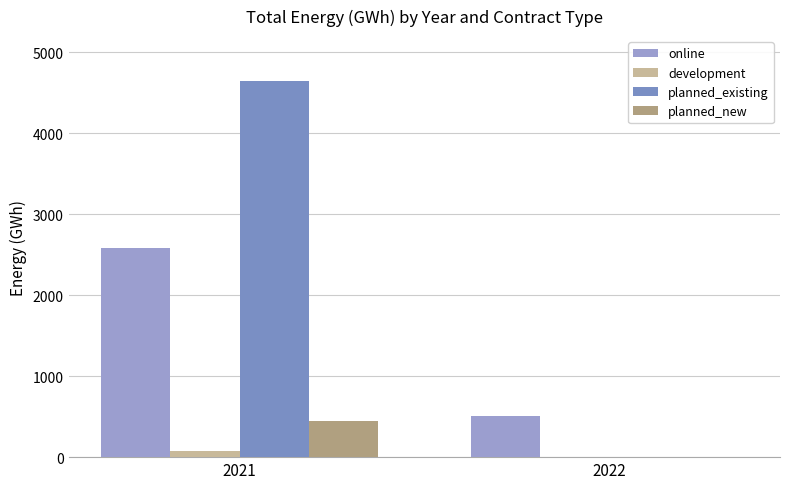

What is the difference between the planned_existing values at 2022 and 2021?

4644.9